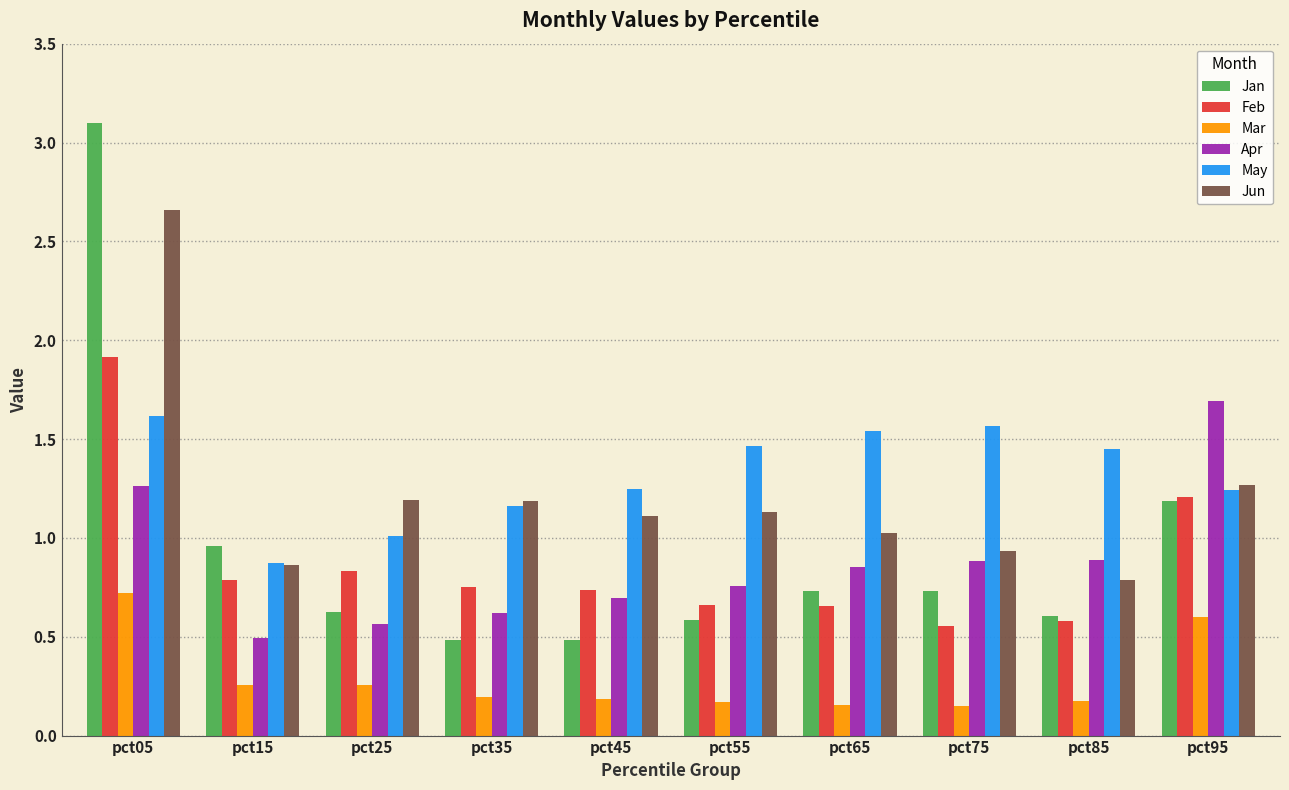

Does the chart contain any negative values?

No